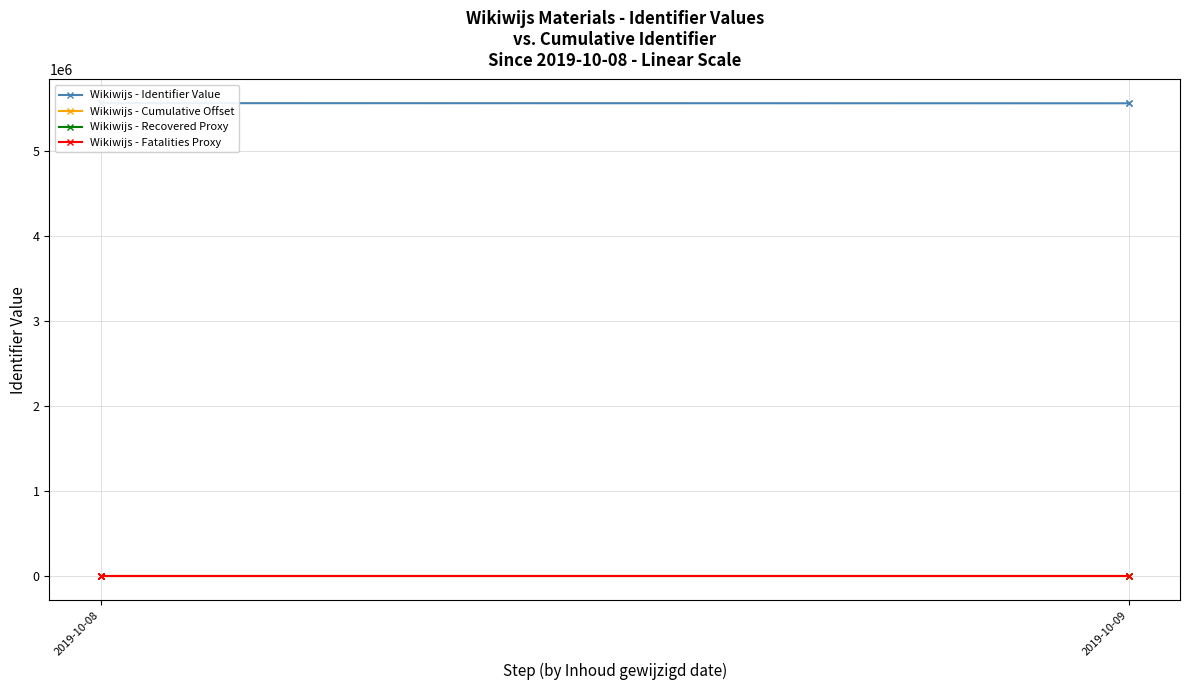

What is the difference between the second highest and minimum values in the Wikiwijs - Identifier Value series?

27.0